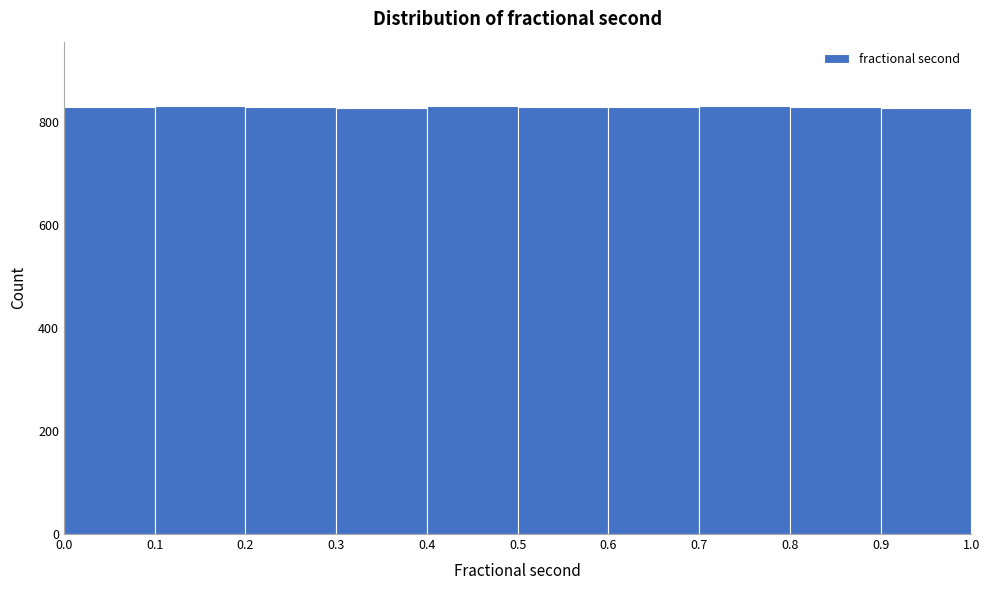

Reading left to right, list every bar in this chart as the range it spans on the x-axis followed by its height. The values are not printed on the chart, so give them approximately, as read against the axis.

0.0 to 0.1: 820
0.1 to 0.2: 840
0.2 to 0.3: 820
0.3 to 0.4: 820
0.4 to 0.5: 840
0.5 to 0.6: 820
0.6 to 0.7: 820
0.7 to 0.8: 840
0.8 to 0.9: 820
0.9 to 1.0: 820